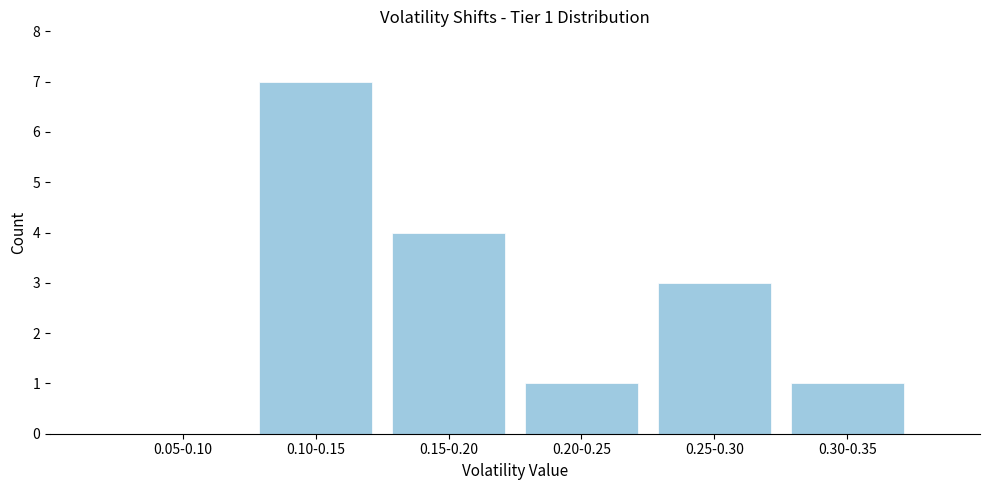

Reading left to right, extract all data points from this chart.

0.05-0.10=0	0.10-0.15=7	0.15-0.20=4	0.20-0.25=1	0.25-0.30=3	0.30-0.35=1